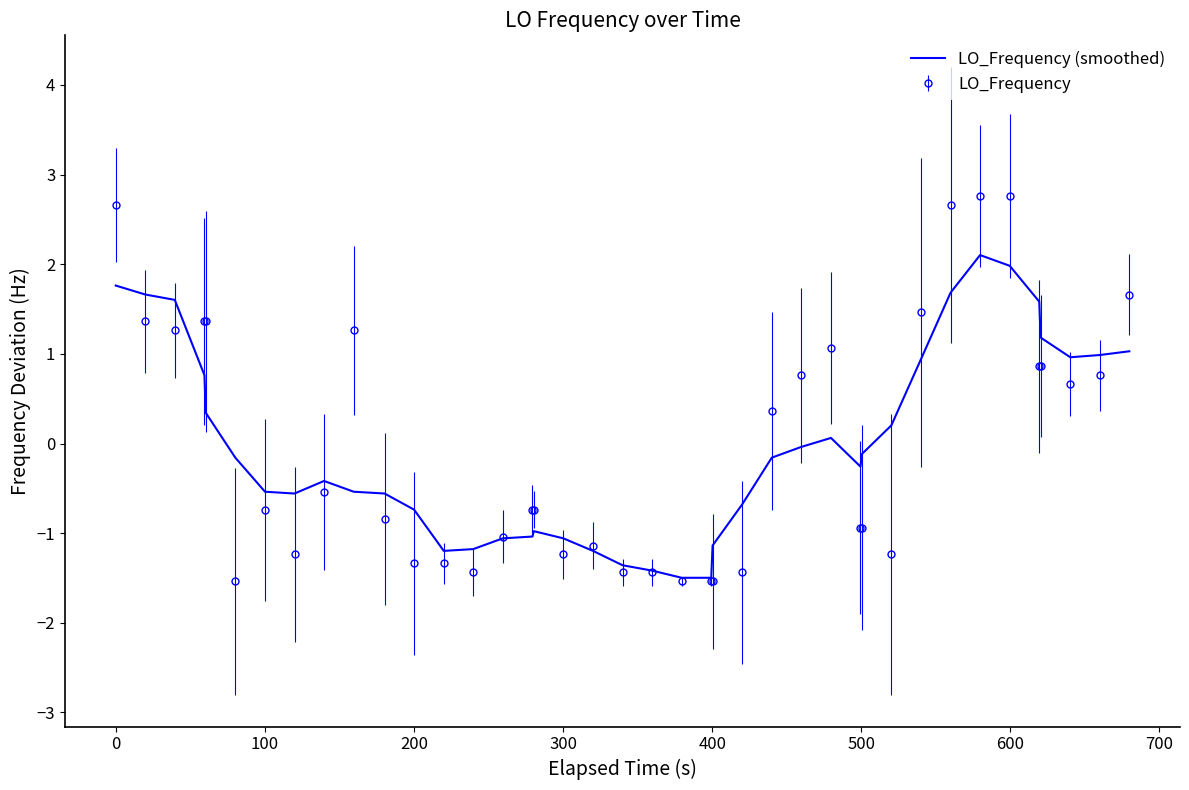

What is the lowest value of the LO_Frequency (smoothed) series?

-1.5